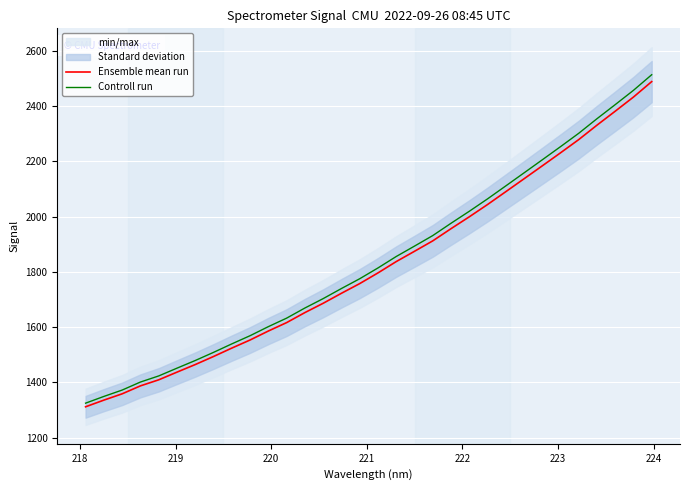

What is the maximum value for Ensemble mean run?

2488.4